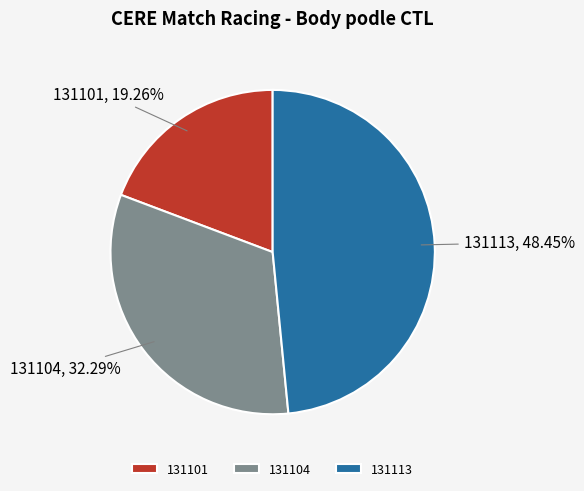

Which category has the biggest portion of the pie?

131113